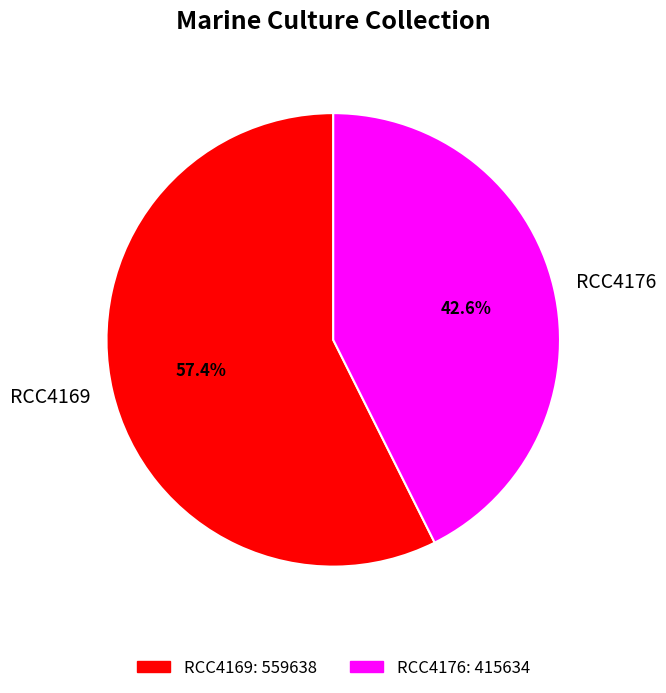

Approximately how many times larger is the value at RCC4176 compared to RCC4169?

0.7